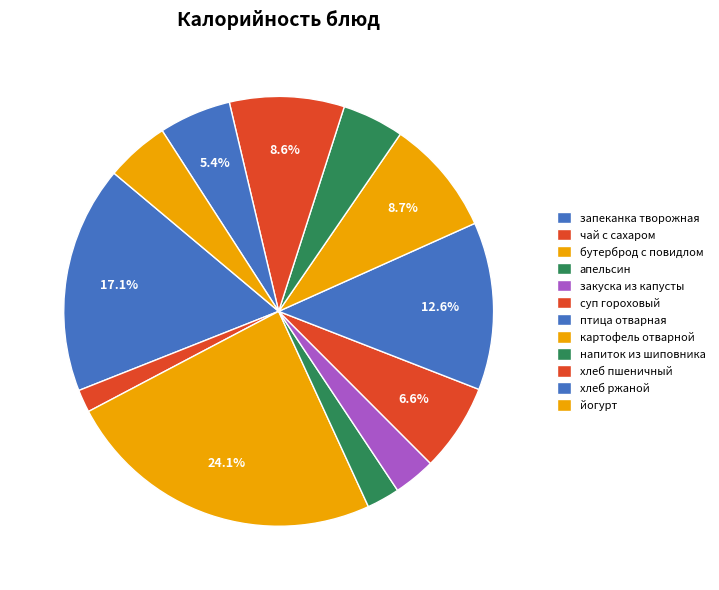

How many slices are in this pie chart?

12